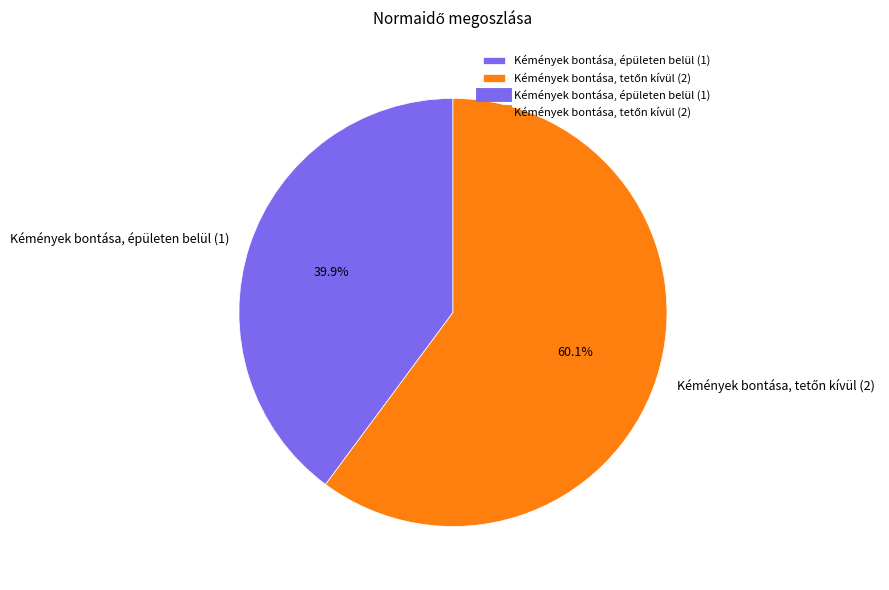

How much of the chart is everything except Kémények bontása, épületen belül (1)?

60.1%